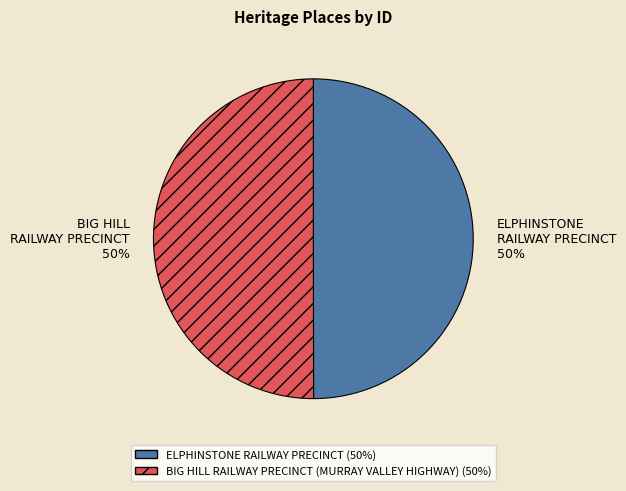

To the nearest percent, what is the average slice percentage?

50%